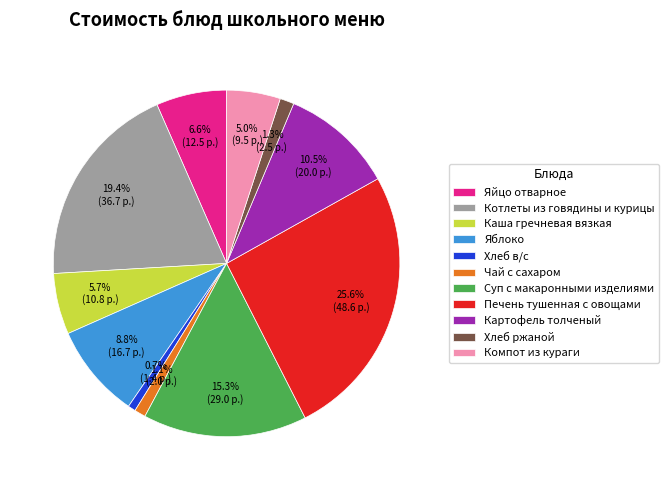

To the nearest percent, what is the difference between the largest and smallest slice percentages?

25%